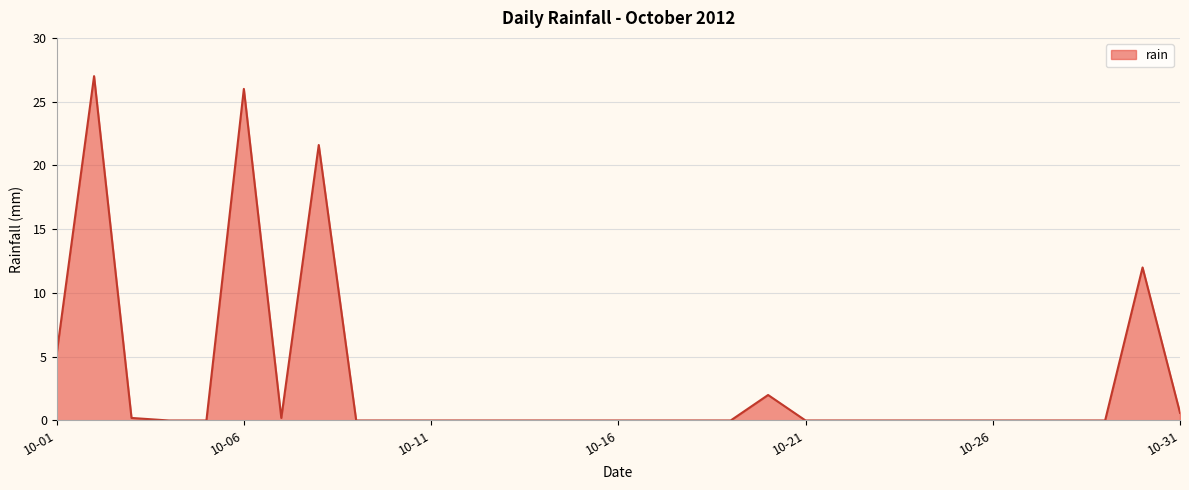

How many lines are shown in the chart?

1